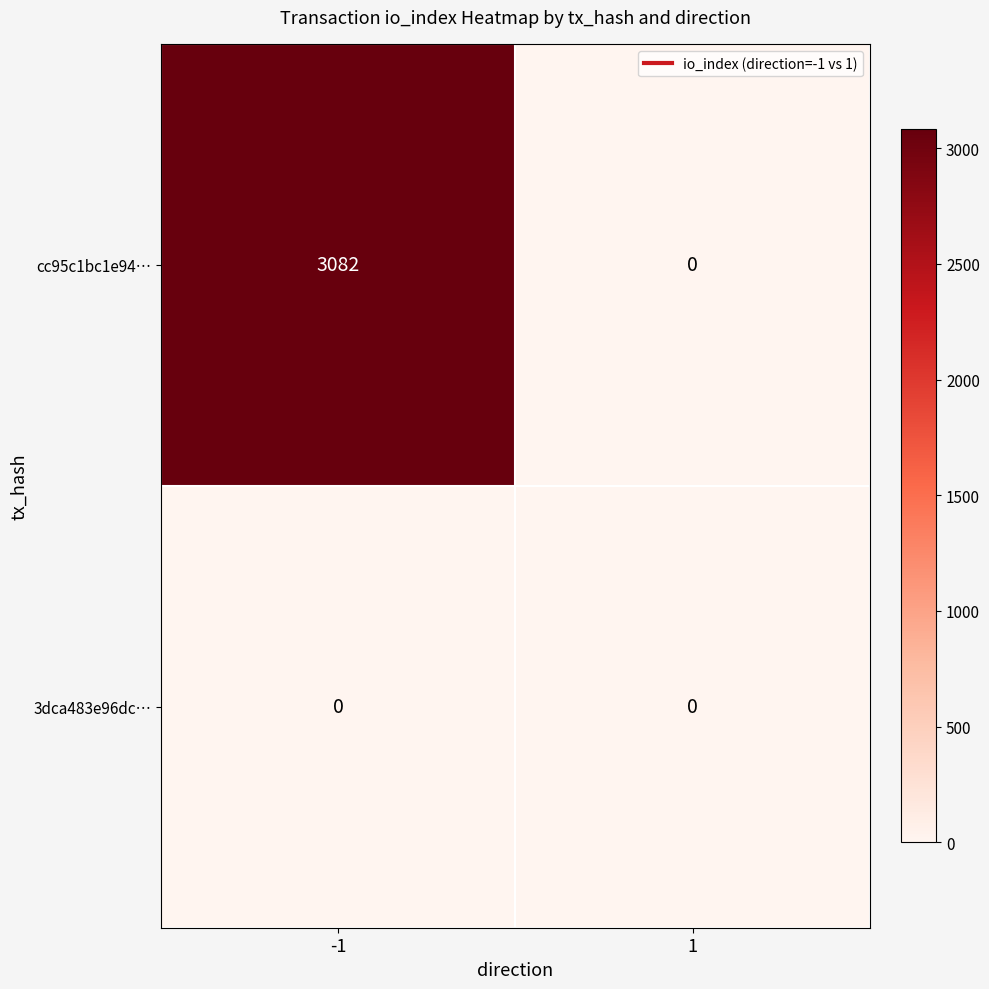

Which series has the largest range (max minus min)?

cc95c1bc1e94…